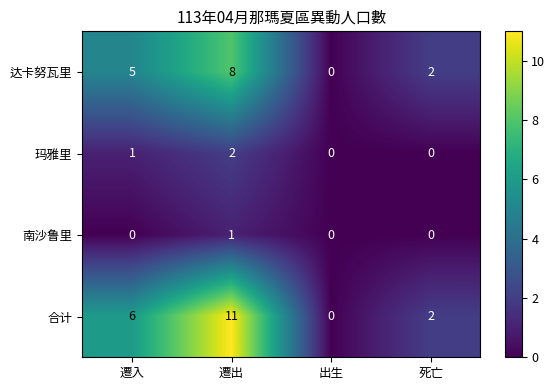

Which label corresponds to the largest value in the chart?

遷出